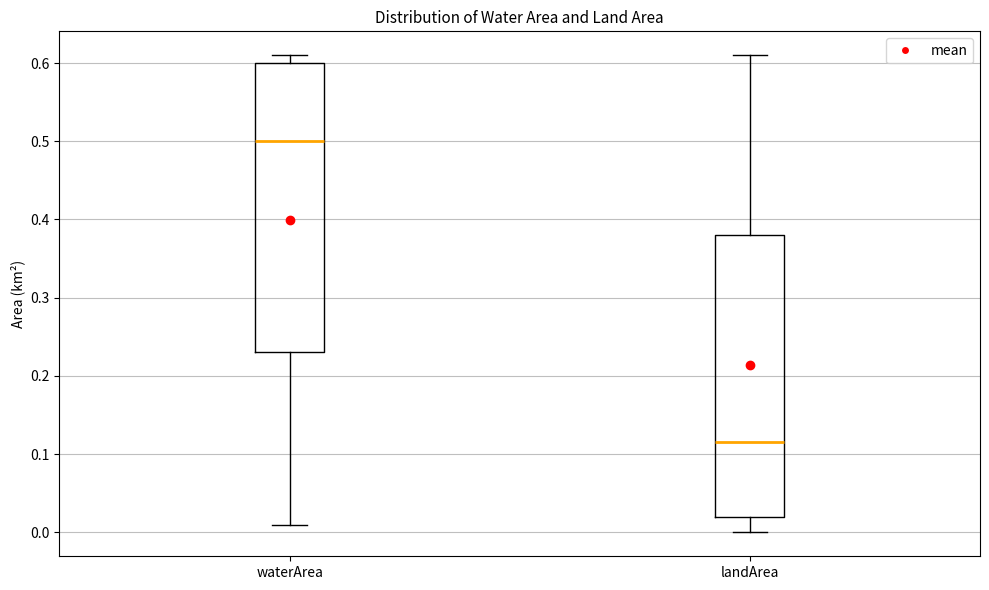

Reading left to right, transcribe this box plot: for each box, give where its median line is, the range the box spans, and where its two whiskers end, as read against the y-axis. The values are not printed on the chart, so give them approximately, as read against the axis.

waterArea: median 0.50, box 0.23 to 0.60, whiskers 0.01 to 0.61
landArea: median 0.12, box 0.02 to 0.38, whiskers 0.00 to 0.61